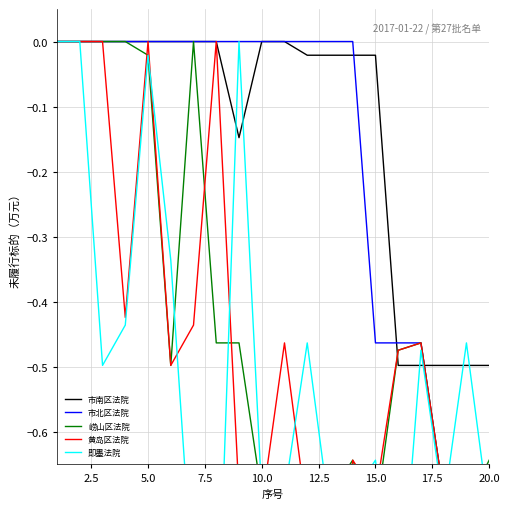

What is the sum of all 崂山区法院 values?

-8.8